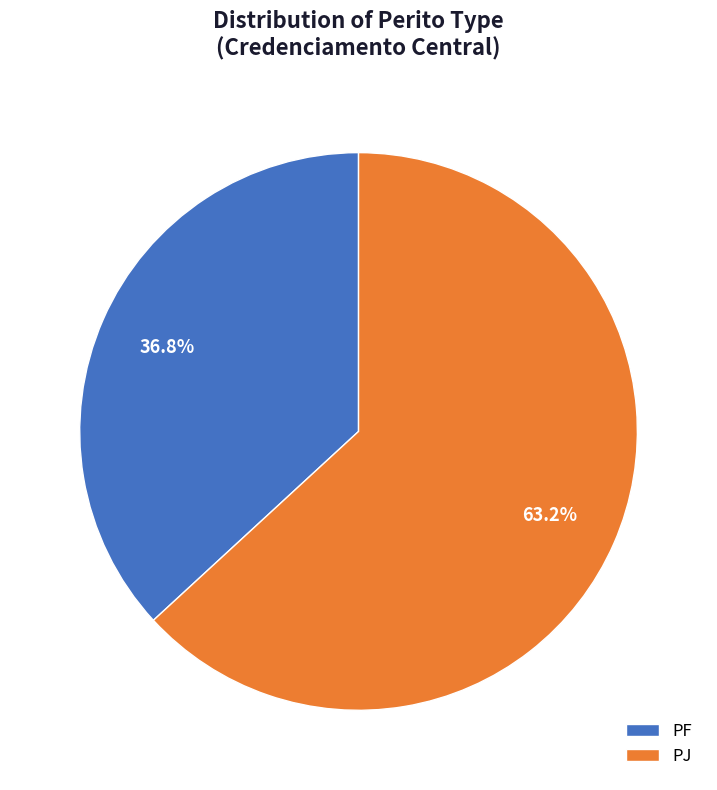

What is the ratio of the value at PJ to the value at PF?

1.7